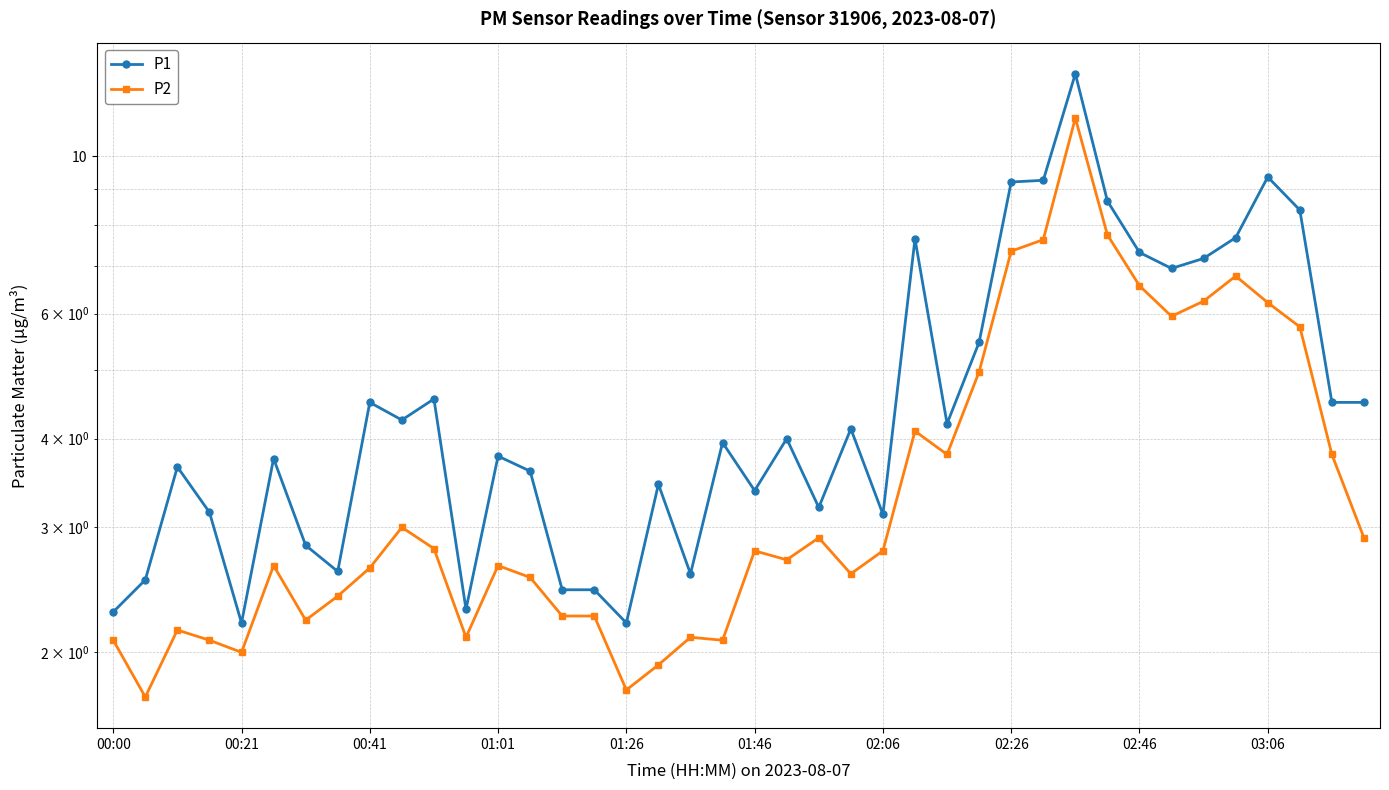

Reading left to right, what are all the values shown in this chart?

P1: 2.3	2.5	3.6	3.1	2.2	3.8	2.8	2.6	4.5	4.2	4.5	2.3	3.8	3.6	2.5	2.5	2.2	3.5	2.6	4.0	3.4	4.0	3.2	4.1	3.1	7.7	4.2	5.5	9.2	9.2	13.1	8.7	7.3	7.0	7.2	7.7	9.3	8.4	4.5	4.5
P2: 2.1	1.7	2.1	2.1	2.0	2.6	2.2	2.4	2.6	3.0	2.8	2.1	2.6	2.5	2.2	2.2	1.8	1.9	2.1	2.1	2.8	2.7	2.9	2.6	2.8	4.1	3.8	5.0	7.3	7.6	11.3	7.8	6.6	6.0	6.2	6.8	6.2	5.8	3.8	2.9